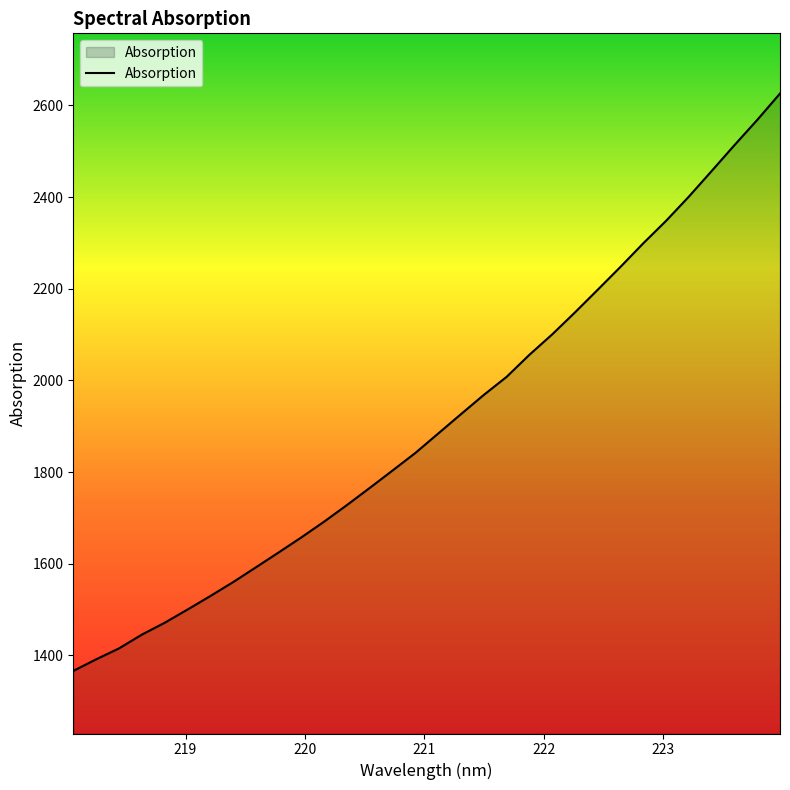

What is the smallest value displayed?

1366.1